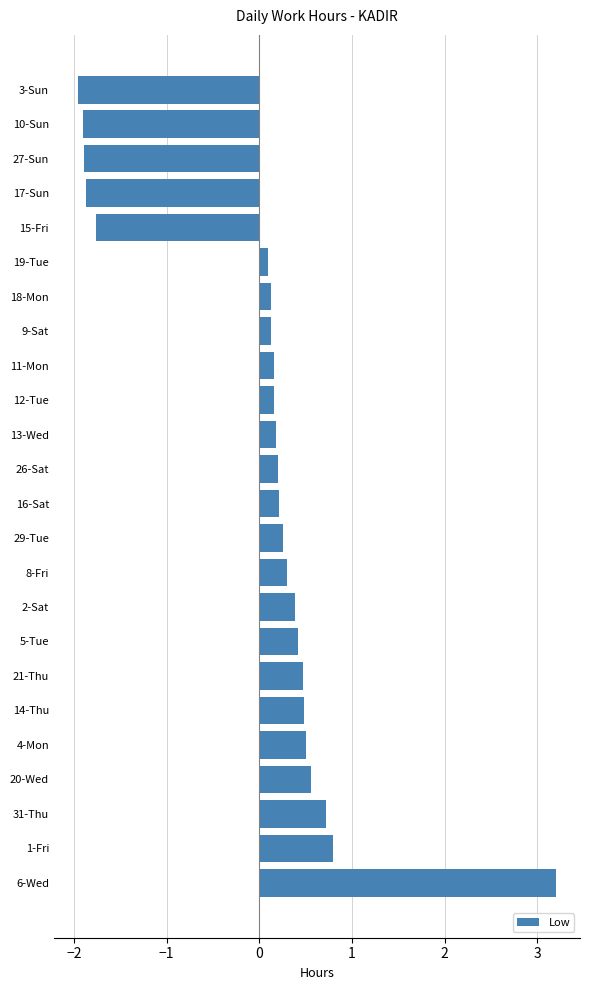

Between 12-Tue and 8-Fri, which is larger?

8-Fri